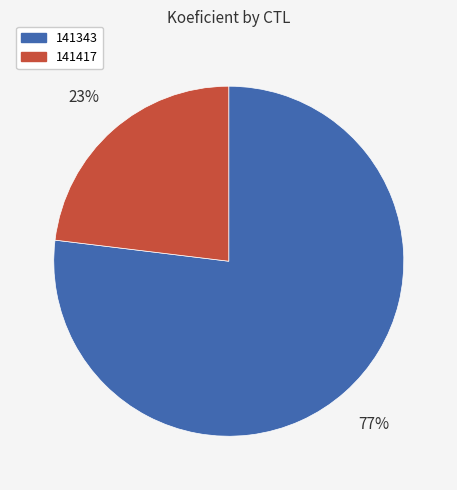

To the nearest percent, what is the difference between the largest and smallest slice percentages?

54%